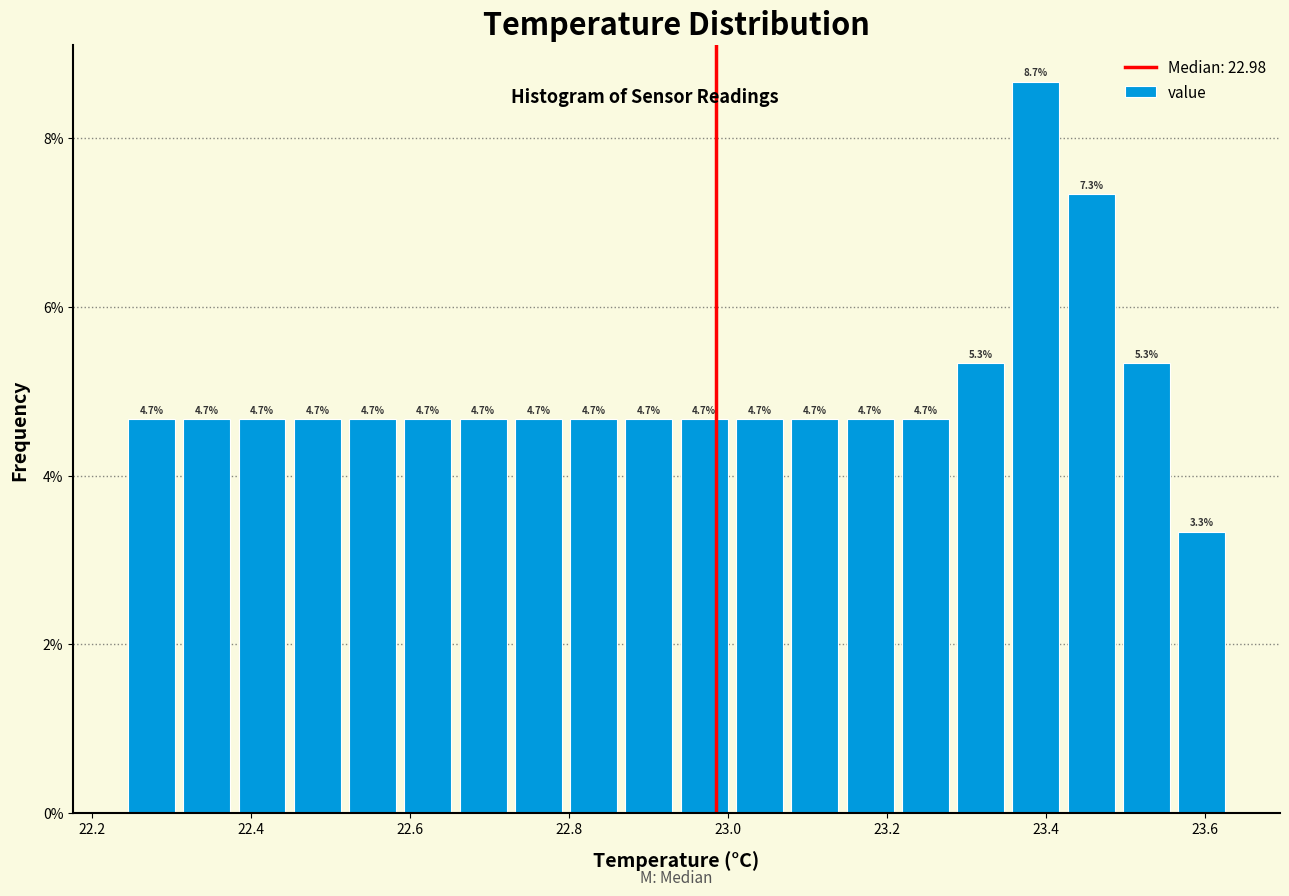

Around what value on the x-axis is the tallest bar? Give the approximate position of its centre, as read against the axis.

23.38